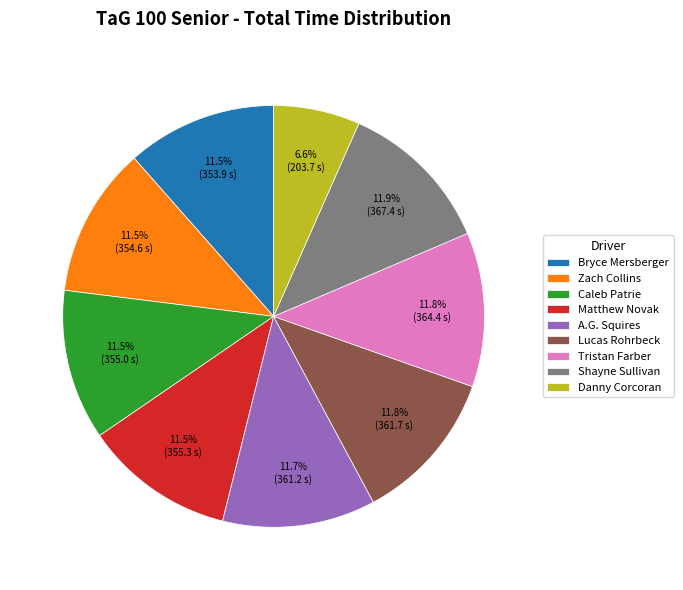

The Zach Collins slice represents 6% of the pie. True or false?

False